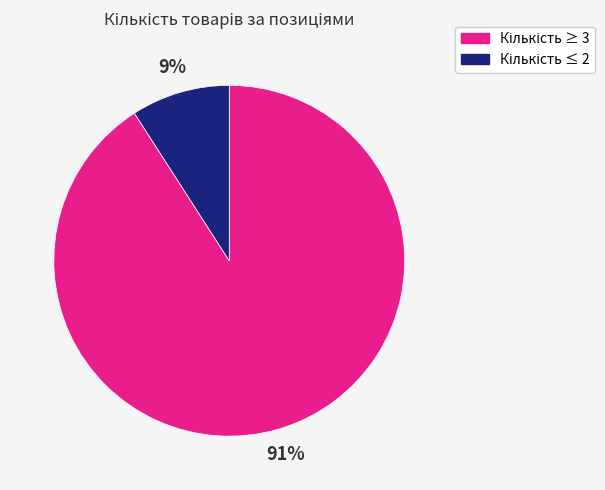

Is there any slice that represents more than half of the pie?

Yes